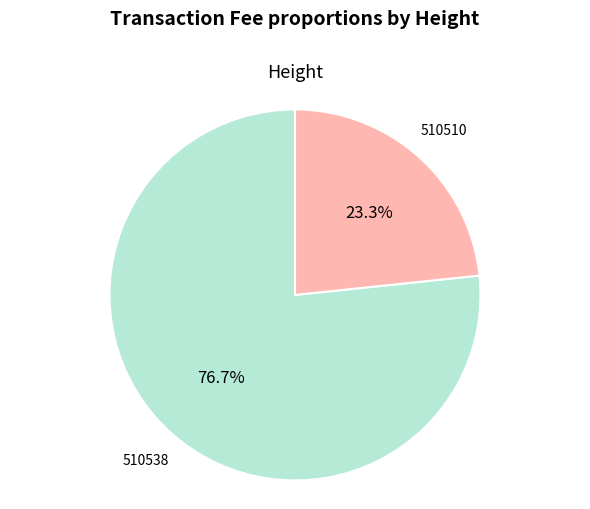

Which category has the biggest portion of the pie?

510538